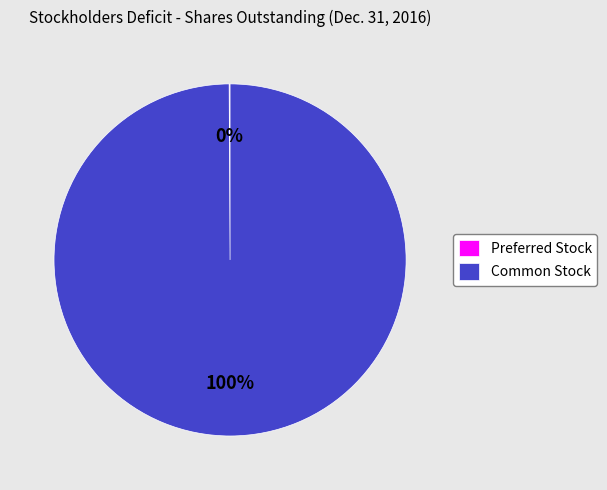

Is there any slice that represents more than half of the pie?

Yes